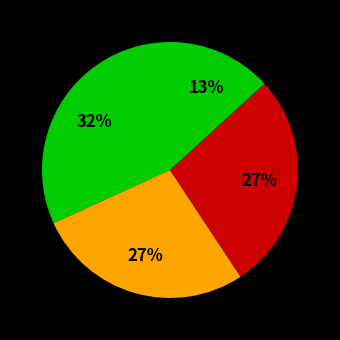

How many slices are in this pie chart?

4